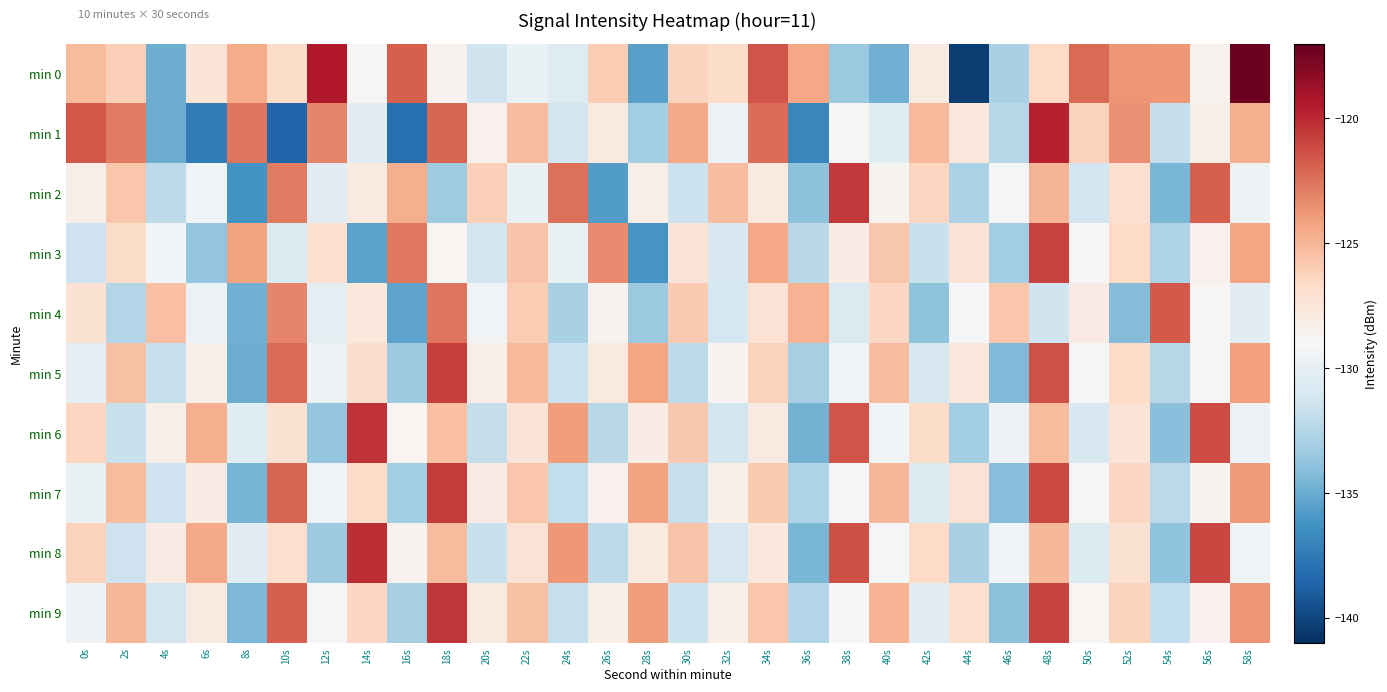

Rank the series by their maximum value, from lowest to highest.

min 4, min 3, min 5, min 7, min 2, min 9, min 6, min 8, min 1, min 0